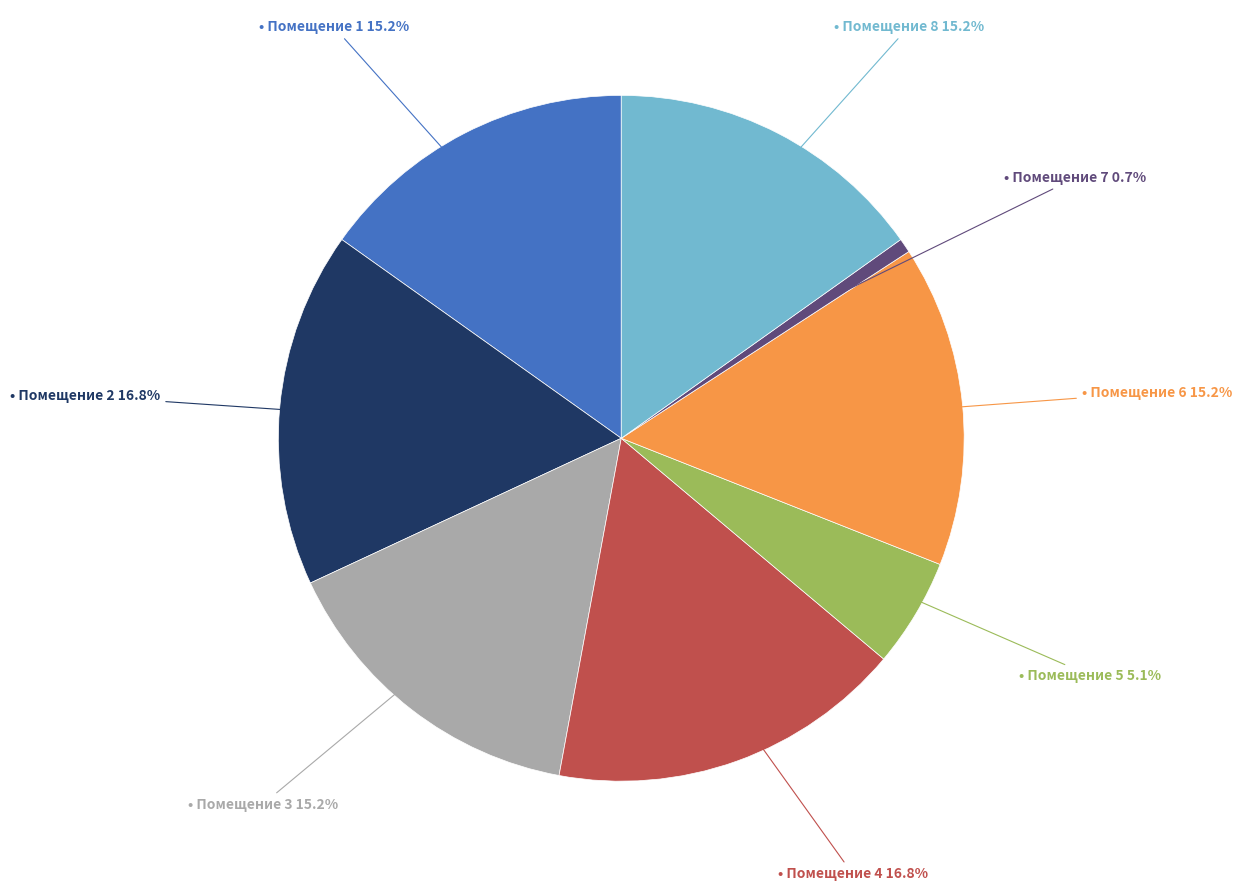

To the nearest percent, what is the difference between the largest and smallest slice percentages?

16%